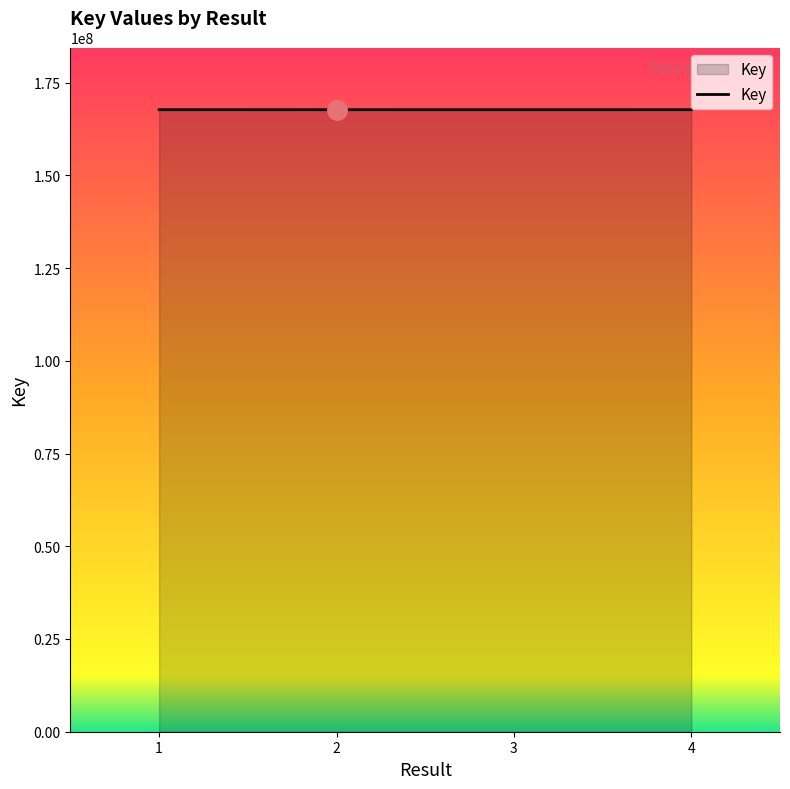

Approximately how many times larger is the value at 1 compared to 2?

1.0